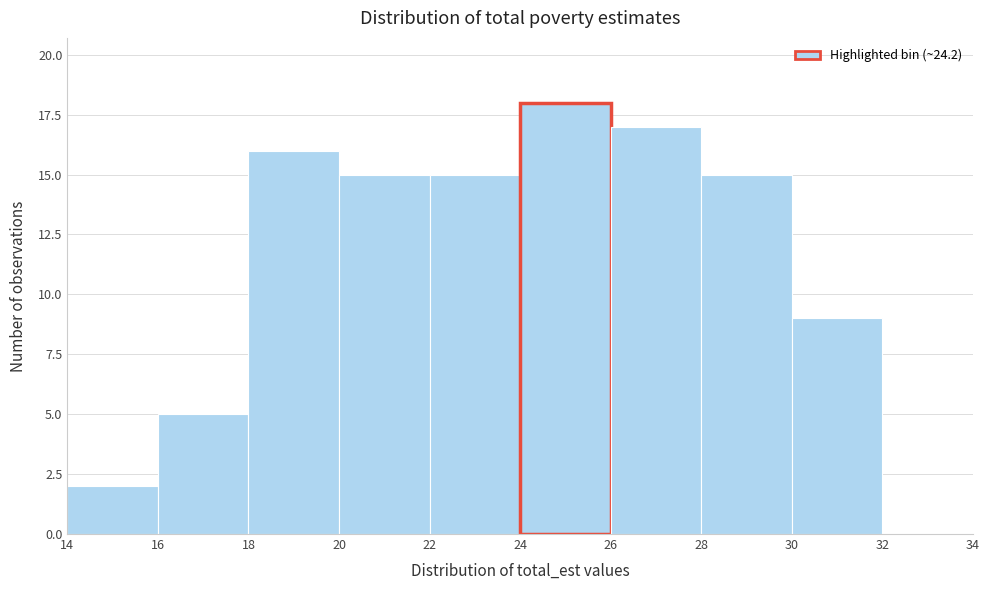

Reading left to right, list every bar in this chart as the range it spans on the x-axis followed by its height. The values are not printed on the chart, so give them approximately, as read against the axis.

14 to 16: 2
16 to 18: 5
18 to 20: 16
20 to 22: 15
22 to 24: 15
24 to 26: 18
26 to 28: 17
28 to 30: 15
30 to 32: 9
32 to 34: 0